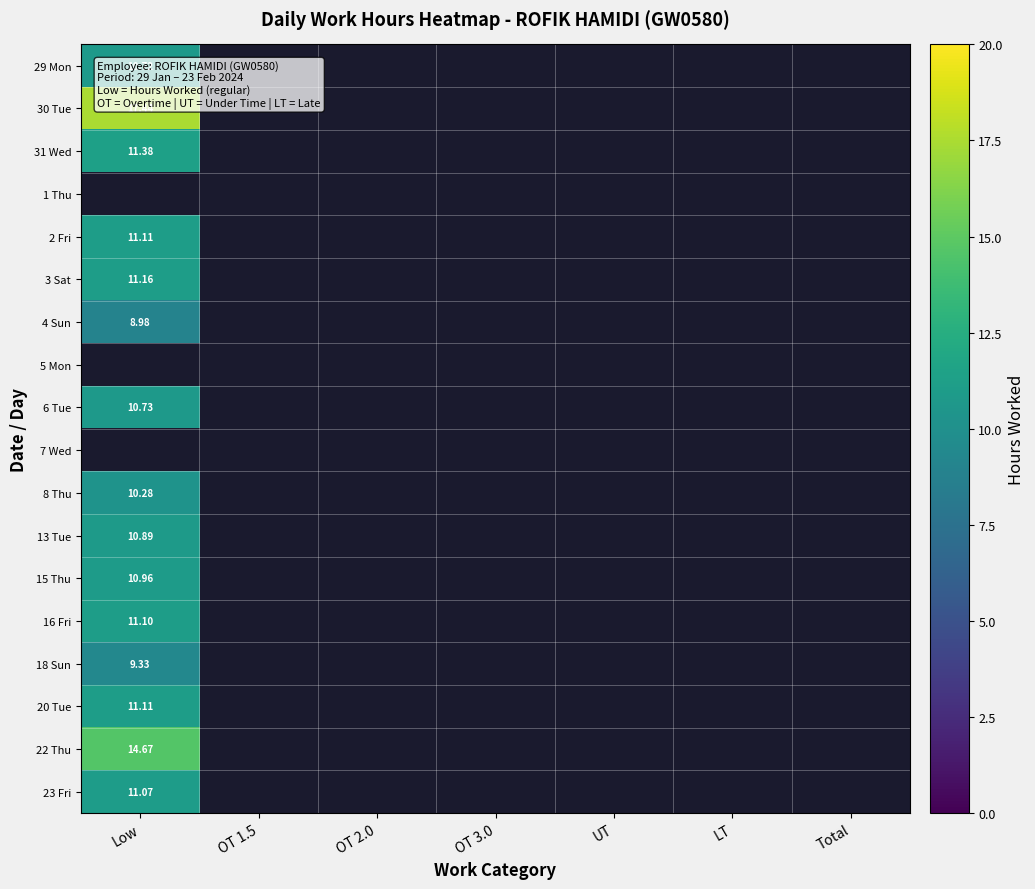

What is the maximum value for 6 Tue?

10.7